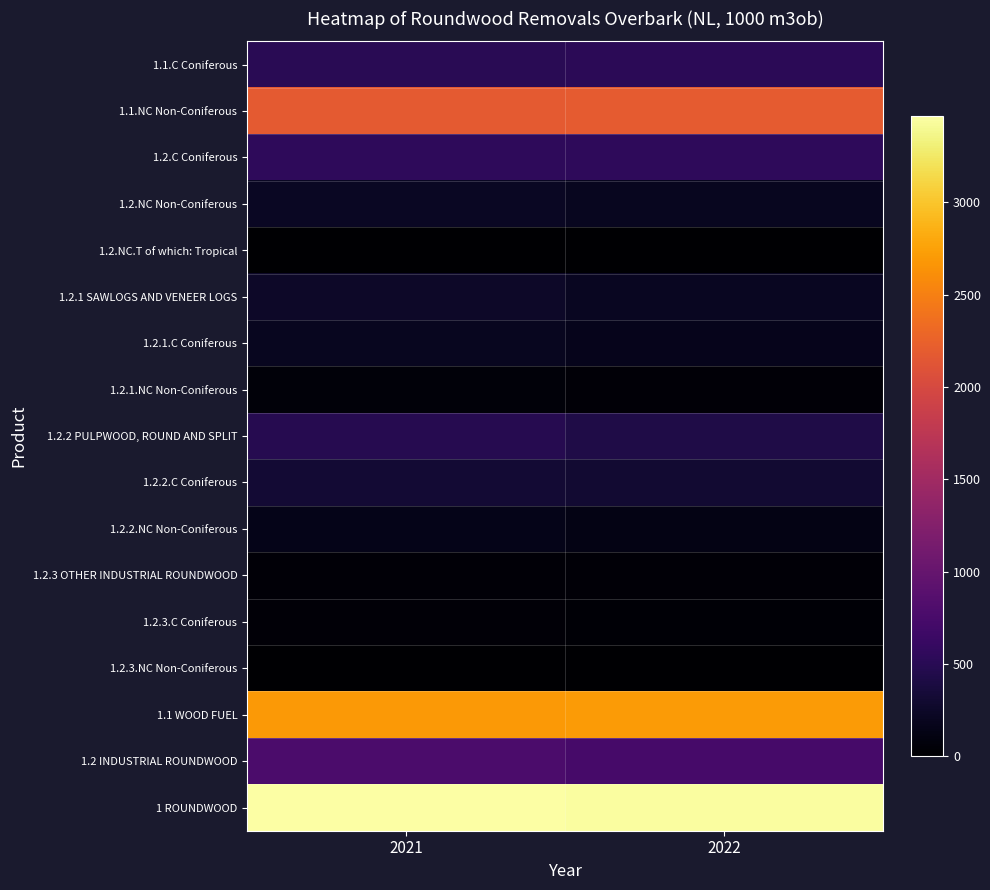

Reading right to left, transcribe all the data shown in this chart.

1.1.C Coniferous: 2022=519.0	2021=512.3
1.1.NC Non-Coniferous: 2022=2187.8	2021=2172.1
1.2.C Coniferous: 2022=550.5	2021=554.5
1.2.NC Non-Coniferous: 2022=194.0	2021=229.7
1.2.NC.T of which: Tropical: 2022=0.0	2021=0.0
1.2.1 SAWLOGS AND VENEER LOGS: 2022=213.3	2021=256.3
1.2.1.C Coniferous: 2022=172.3	2021=190.3
1.2.1.NC Non-Coniferous: 2022=41.1	2021=66.0
1.2.2 PULPWOOD, ROUND AND SPLIT: 2022=427.3	2021=476.8
1.2.2.C Coniferous: 2022=300.4	2021=323.4
1.2.2.NC Non-Coniferous: 2022=126.9	2021=153.4
1.2.3 OTHER INDUSTRIAL ROUNDWOOD: 2022=48.7	2021=51.1
1.2.3.C Coniferous: 2022=37.5	2021=40.8
1.2.3.NC Non-Coniferous: 2022=11.2	2021=10.3
1.1 WOOD FUEL: 2022=2706.8	2021=2684.4
1.2 INDUSTRIAL ROUNDWOOD: 2022=744.5	2021=784.2
1 ROUNDWOOD: 2022=3451.3	2021=3468.6